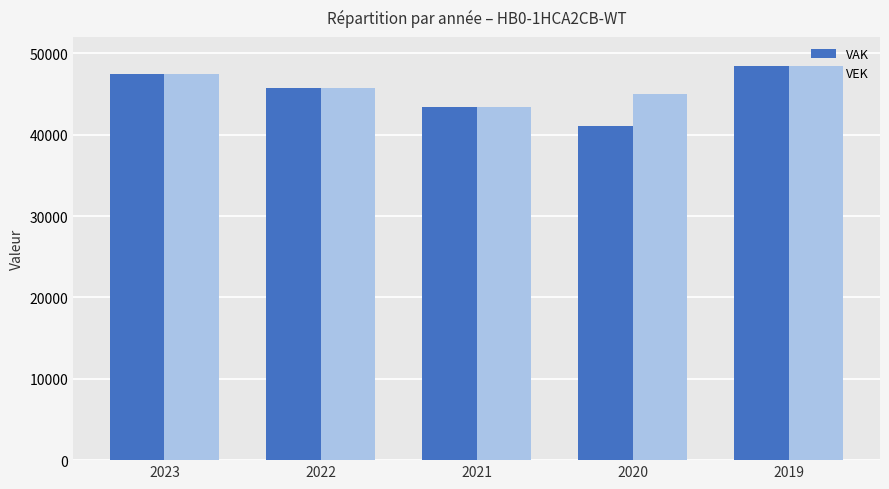

What are all the series names shown in the legend?

VAK, VEK